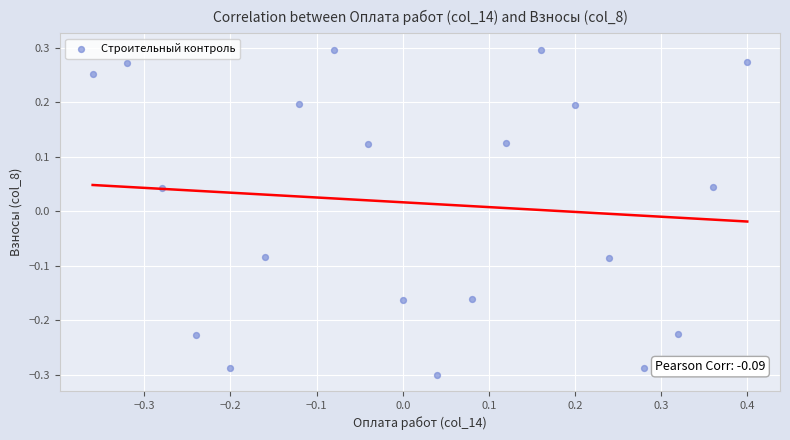

What is the range of X values (max minus min)?

0.8